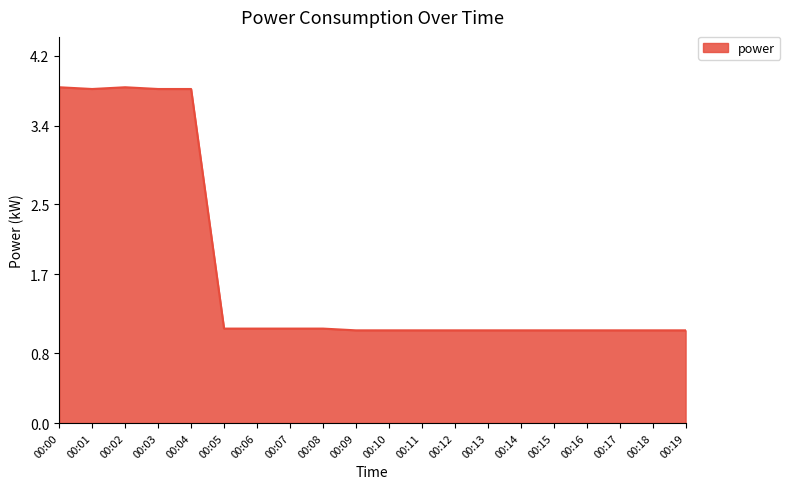

What is the difference between the maximum and minimum values?

2.8